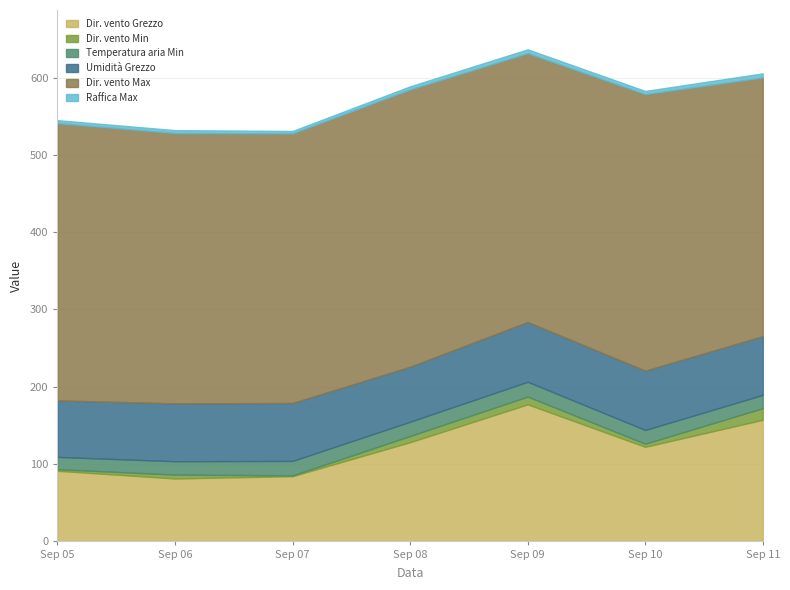

What is the sum of the Umidità Grezzo values at 2022-09-07 and 2022-09-08?

146.2